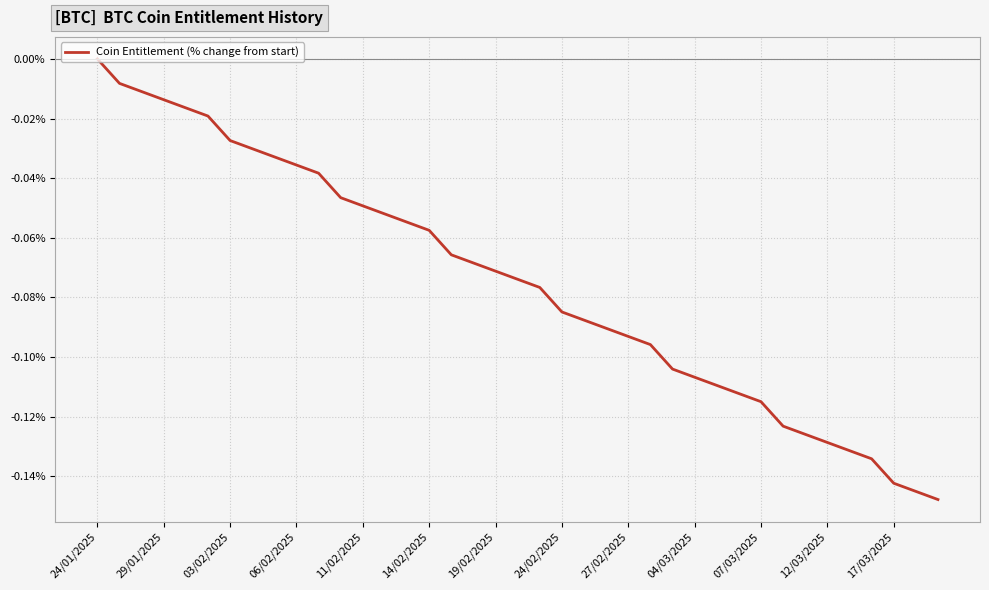

True or false: the data has more than 1 interior local peaks.

False